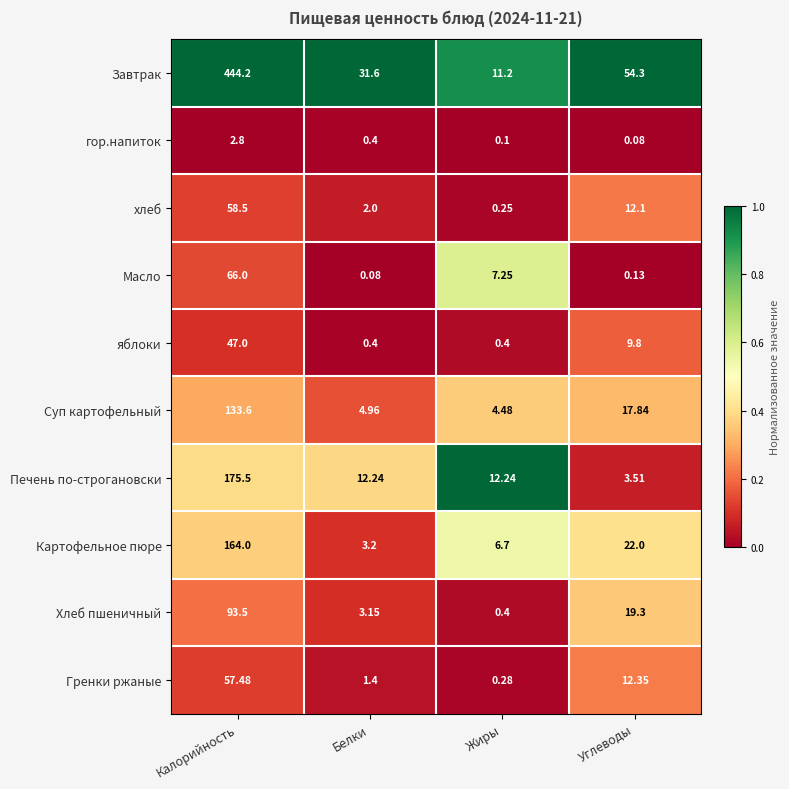

At Калорийность, list the series in order from smallest to largest.

гор.напиток, яблоки, Гренки ржаные, хлеб, Масло, Хлеб пшеничный, Суп картофельный, Картофельное пюре, Печень по-строгановски, Завтрак